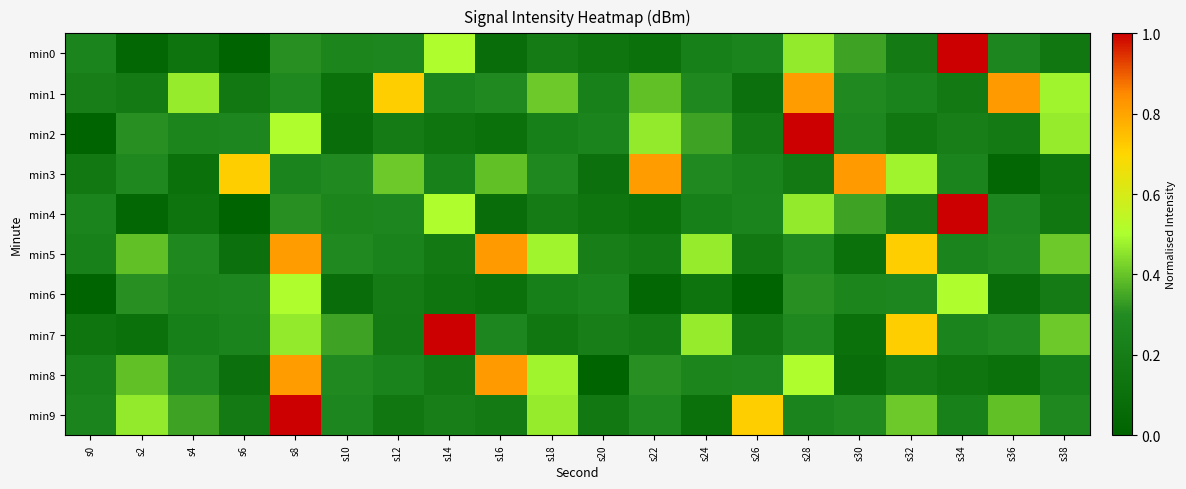

Rank the series at s22 from highest to lowest value.

min3, min2, min1, min8, min9, min5, min7, min0, min4, min6